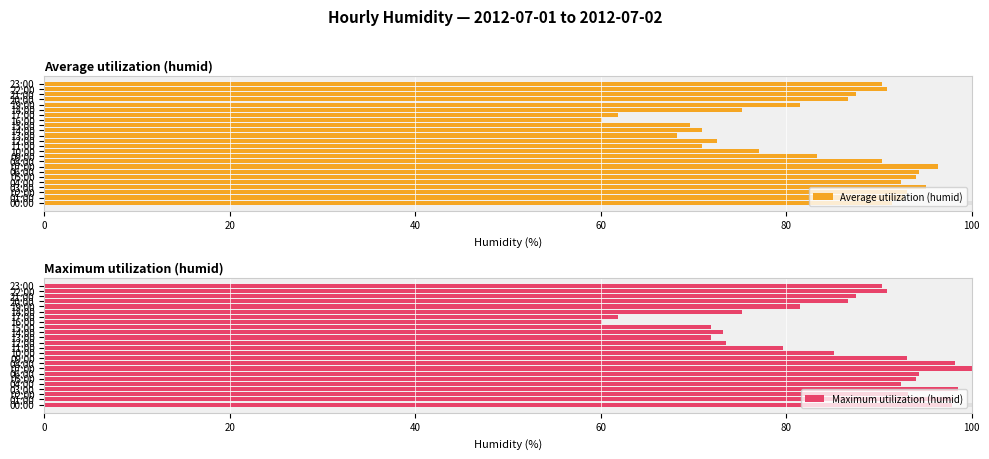

Is the value of Maximum utilization (humid) at 12:00 greater than the value of Average utilization (humid) at 23:00?

No